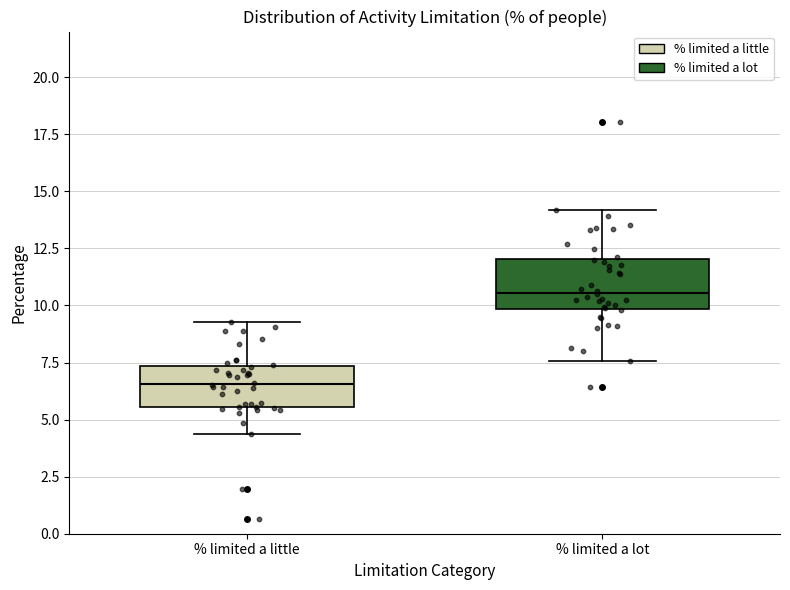

Reading left to right, transcribe this box plot: for each box, give where its median line is, the range the box spans, and where its two whiskers end, as read against the y-axis. The values are not printed on the chart, so give them approximately, as read against the axis.

% limited a little: median 6.5, box 5.5 to 7.5, whiskers 4.5 to 9.5
% limited a lot: median 10.5, box 10.0 to 12.0, whiskers 7.5 to 14.0